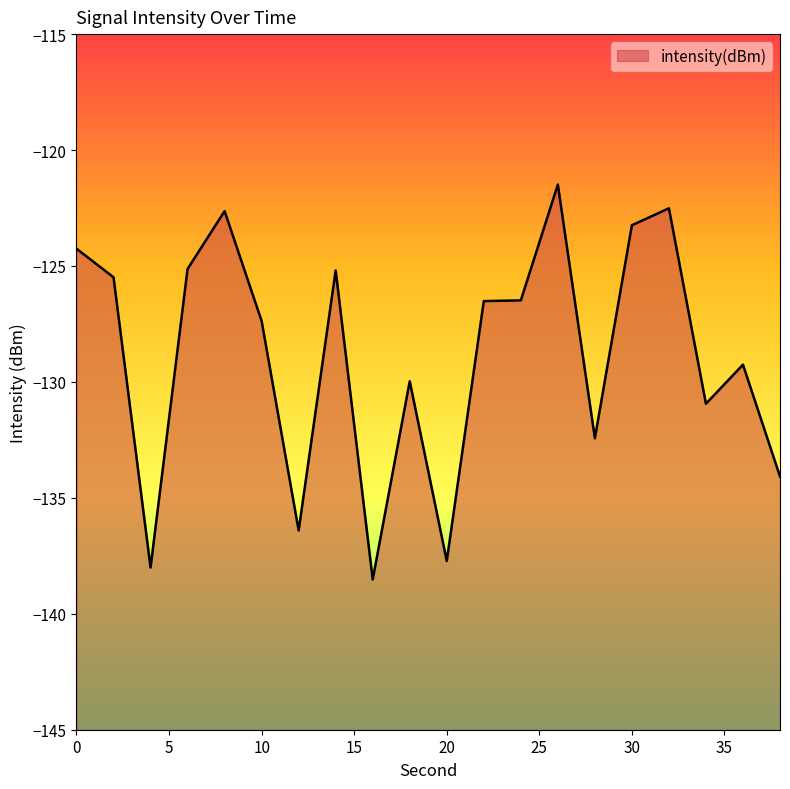

Rank the categories by value from lowest to highest.

16, 4, 20, 12, 38, 28, 34, 18, 36, 10, 22, 24, 2, 14, 6, 0, 30, 8, 32, 26